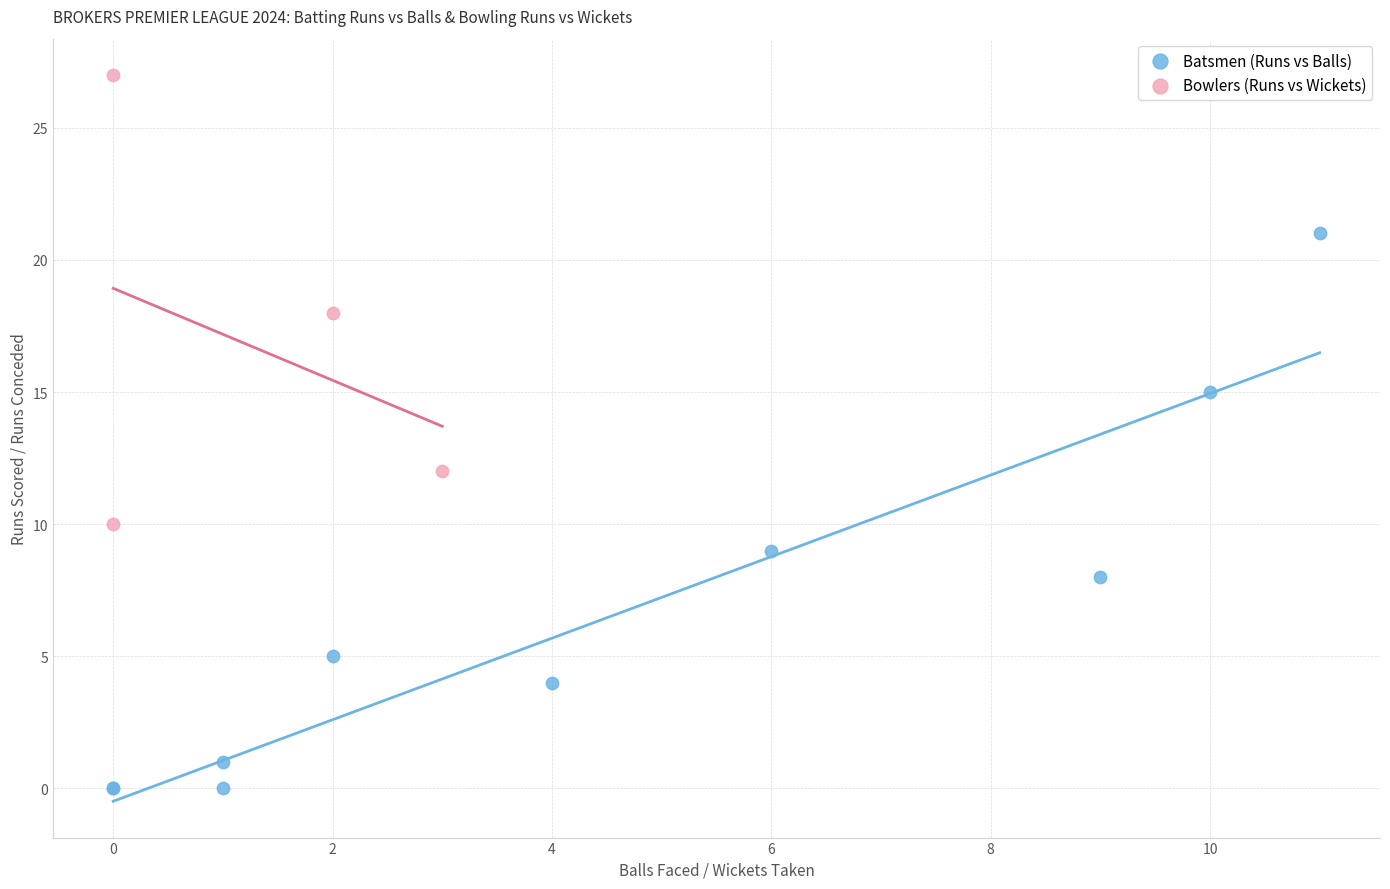

Which series has the largest Y range (max minus min)?

Batsmen (Runs vs Balls)